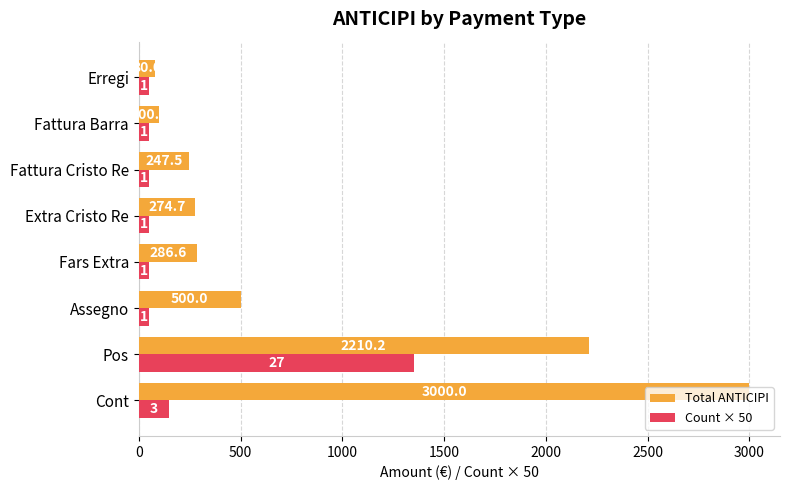

Which series has the widest spread of values?

Total ANTICIPI